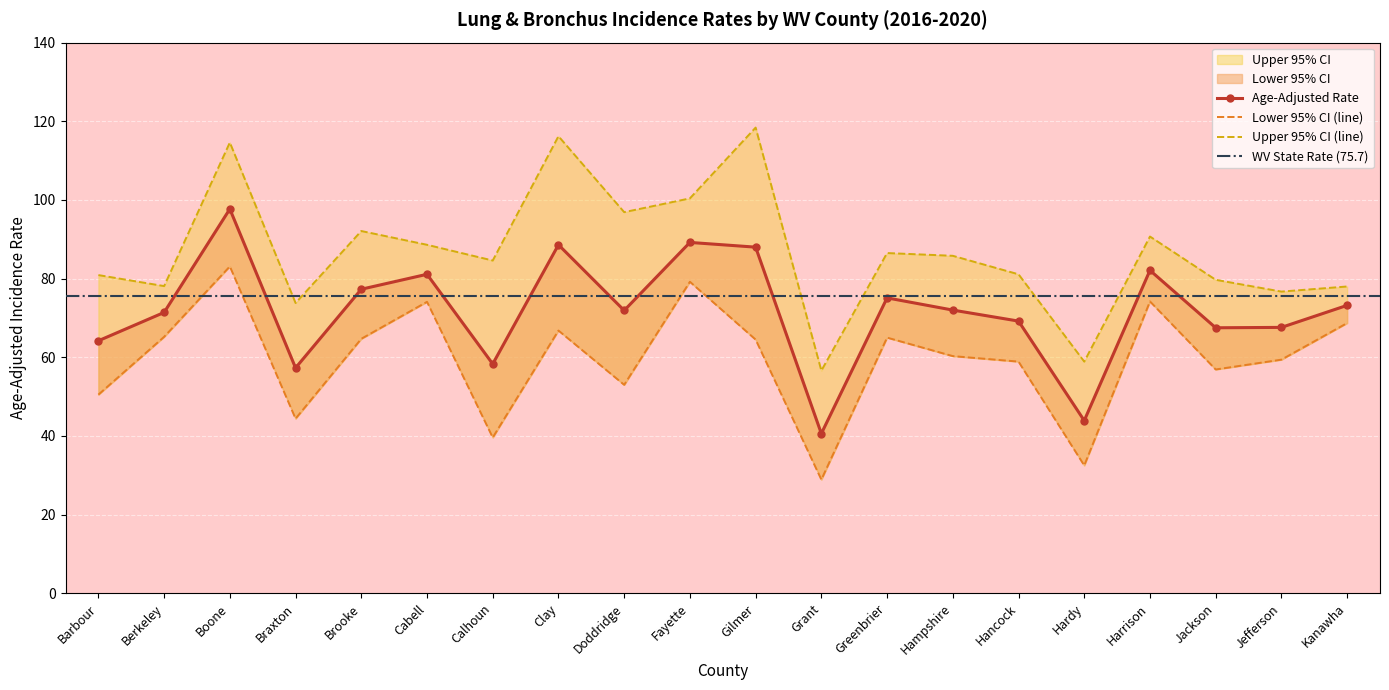

Reading right to left, transcribe all the data shown in this chart.

Age-Adjusted Rate: Kanawha=73.2	Jefferson=67.6	Jackson=67.5	Harrison=82.1	Hardy=43.9	Hancock=69.2	Hampshire=72.0	Greenbrier=75.1	Grant=40.6	Gilmer=88.0	Fayette=89.2	Doddridge=71.9	Clay=88.6	Calhoun=58.3	Cabell=81.1	Brooke=77.3	Braxton=57.3	Boone=97.7	Berkeley=71.4	Barbour=64.2
Lower 95% CI: Kanawha=68.7	Jefferson=59.4	Jackson=56.9	Harrison=74.2	Hardy=32.5	Hancock=58.9	Hampshire=60.3	Greenbrier=65.0	Grant=28.9	Gilmer=64.5	Fayette=79.2	Doddridge=53.0	Clay=66.8	Calhoun=39.6	Cabell=74.1	Brooke=64.7	Braxton=44.4	Boone=83.1	Berkeley=65.2	Barbour=50.5
Upper 95% CI: Kanawha=78.0	Jefferson=76.7	Jackson=79.7	Harrison=90.7	Hardy=58.9	Hancock=81.1	Hampshire=85.8	Greenbrier=86.5	Grant=56.6	Gilmer=118.4	Fayette=100.4	Doddridge=96.9	Clay=116.2	Calhoun=84.6	Cabell=88.6	Brooke=92.1	Braxton=73.8	Boone=114.6	Berkeley=78.1	Barbour=80.9